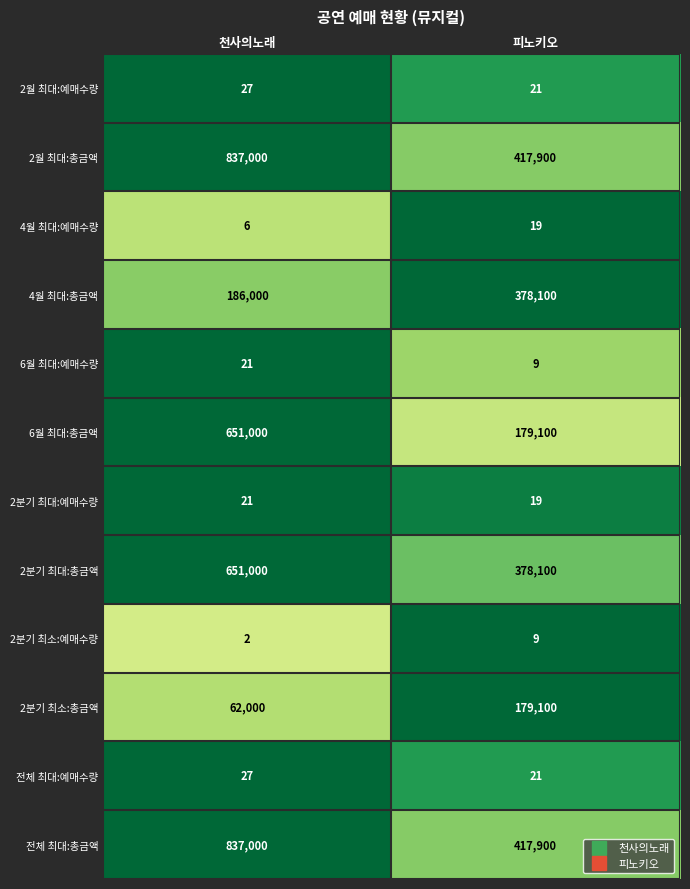

What is the maximum value shown in the chart?

837000